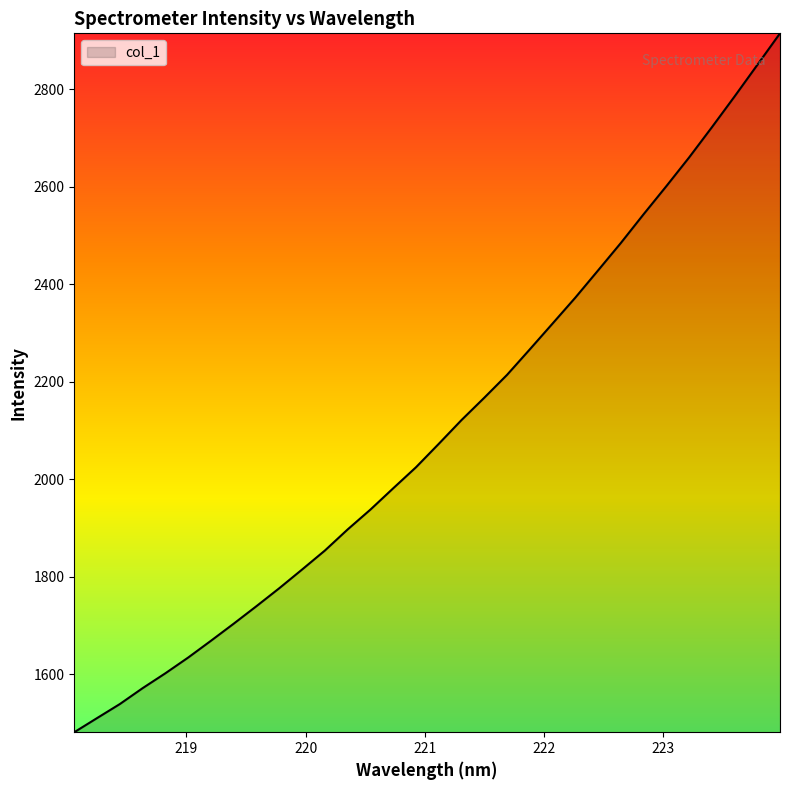

What is the greatest value displayed?

2914.2